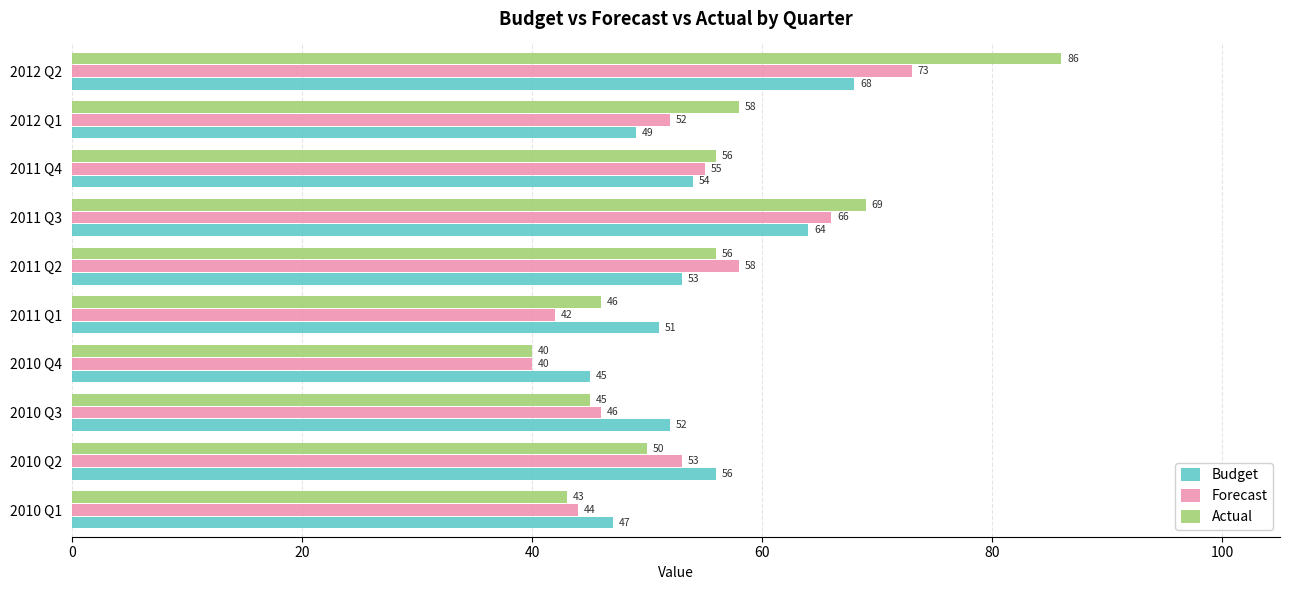

At which category is the sum across all series the highest?

2012 Q2